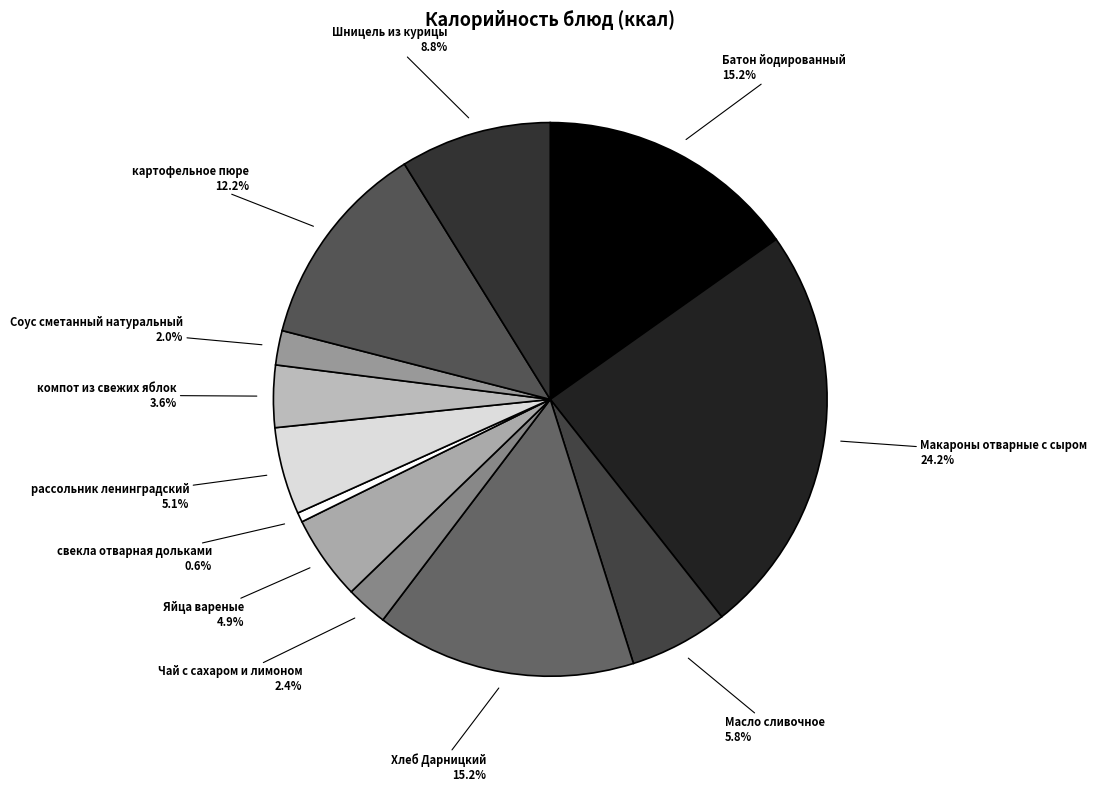

Is the sum of Макароны отварные с сыром and картофельное пюре greater than half?

No